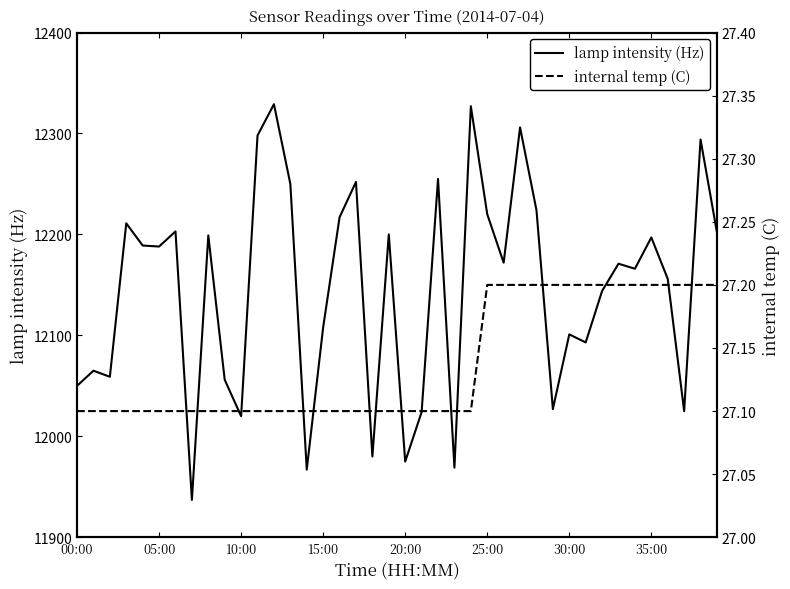

The value of lamp intensity (Hz) at 11 is 12298.0. True or false?

True